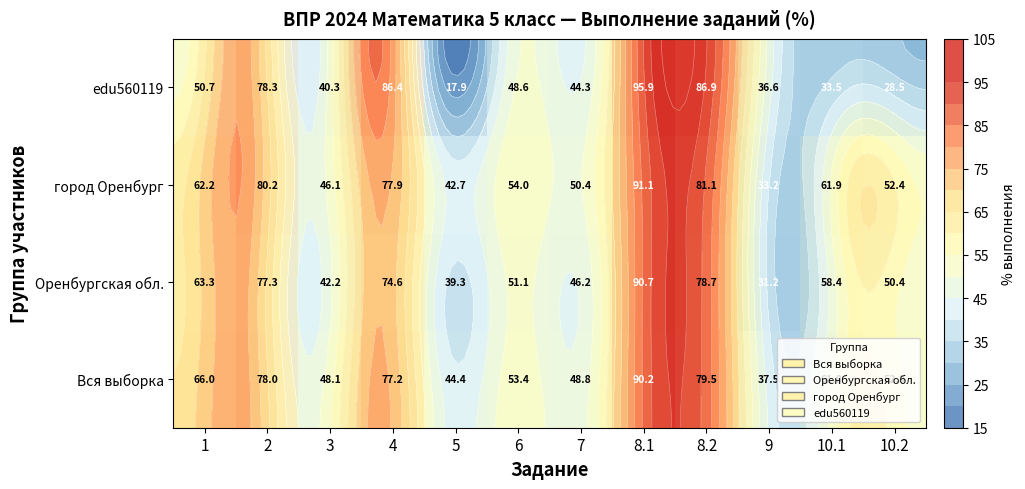

Between 9 and 10.1, which is larger?

10.1